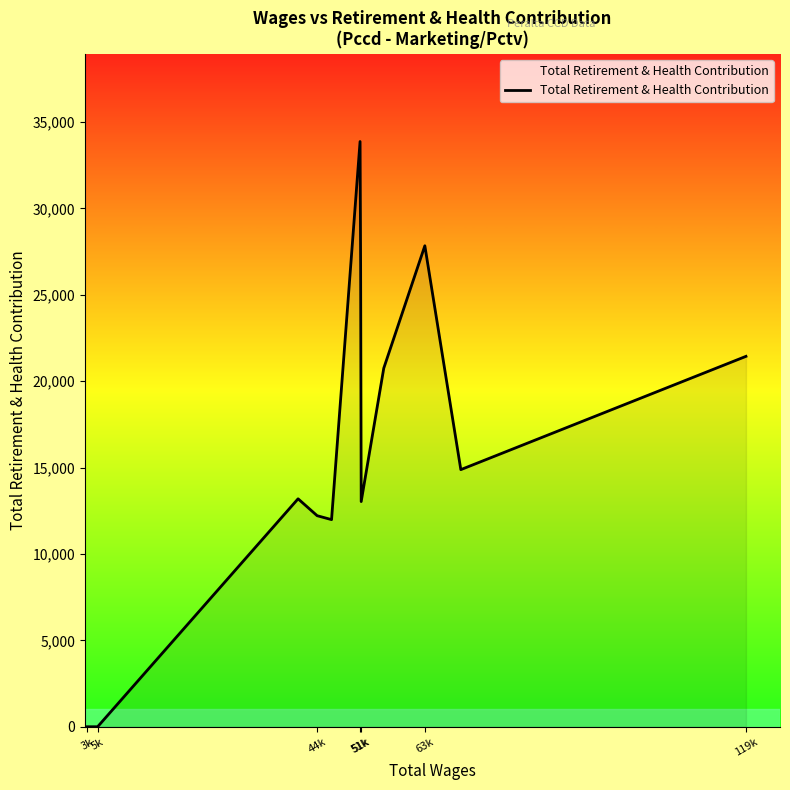

What is the difference between the second highest and minimum values?

27833